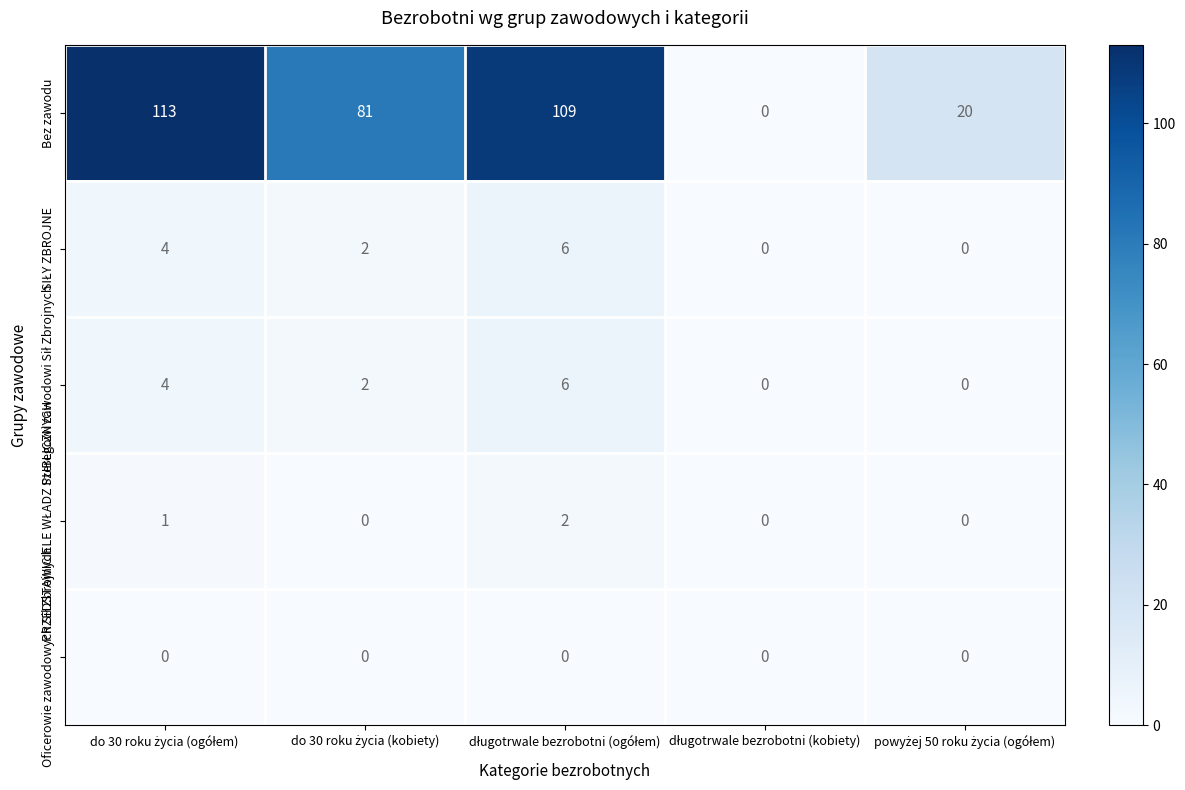

What is the difference between the maximum and minimum values in the Bez zawodu series?

113